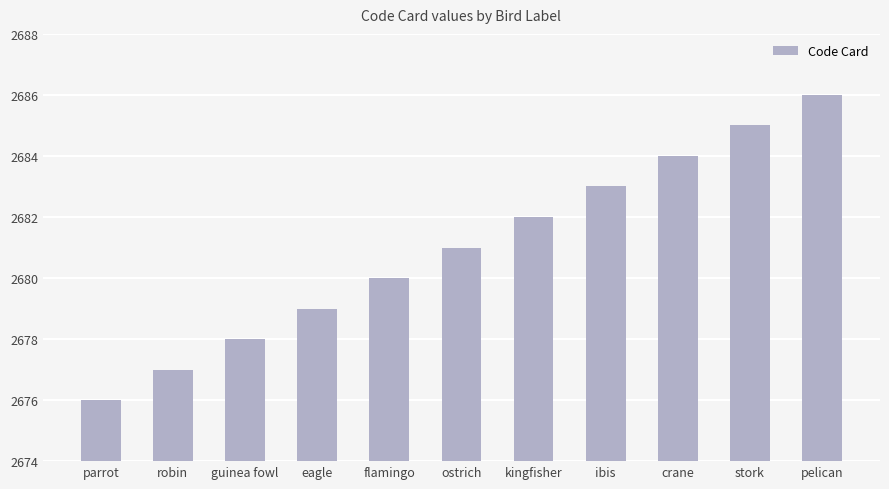

What is the difference between the values at parrot and kingfisher?

6